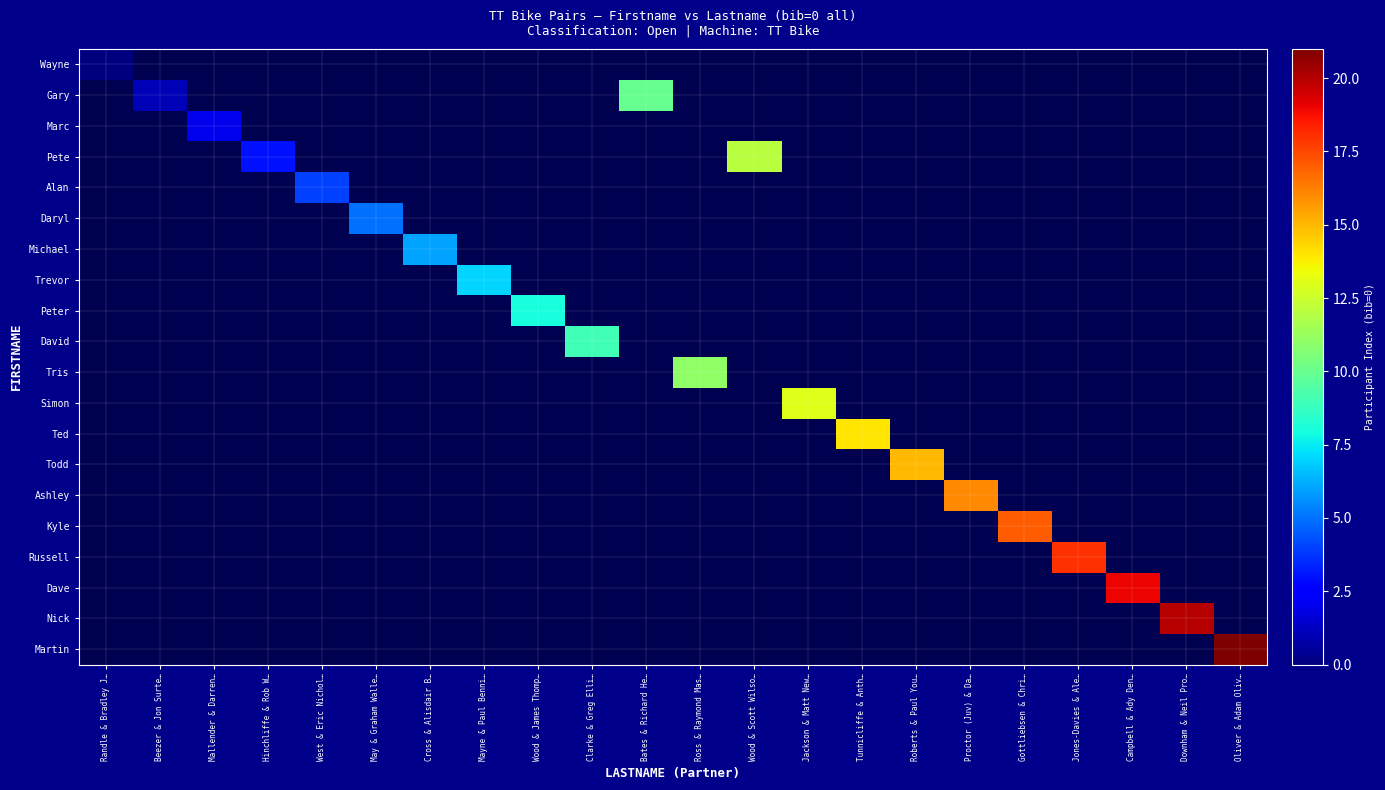

How many distinct data groups are displayed?

20